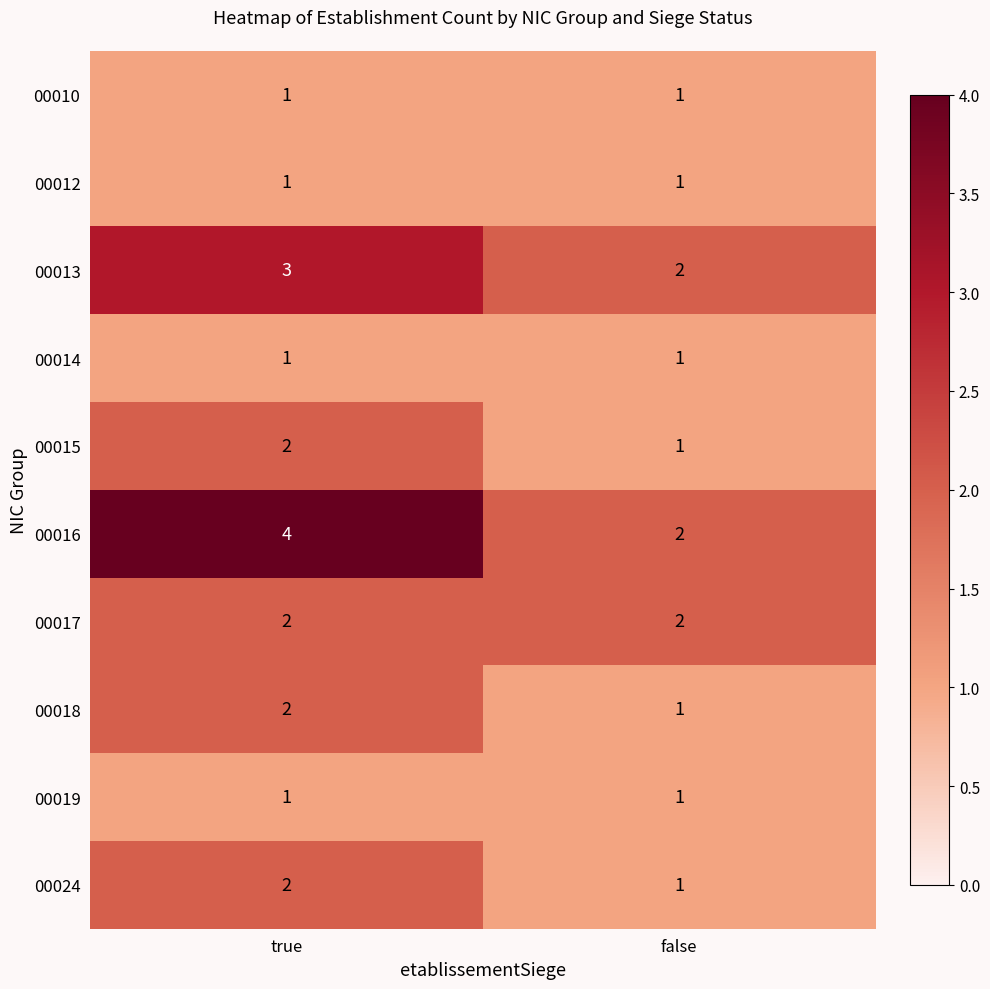

Which series changed the most between true and false?

00016